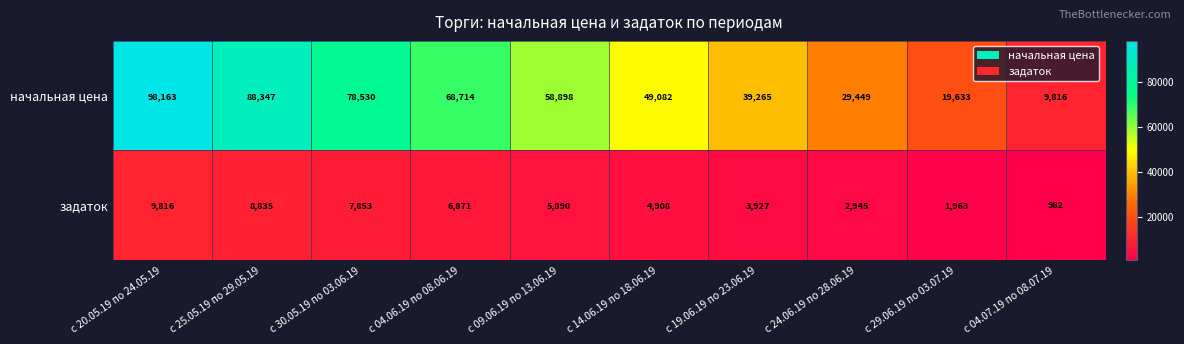

At с 24.06.19 по 28.06.19, list the series in order from smallest to largest.

задаток, начальная цена